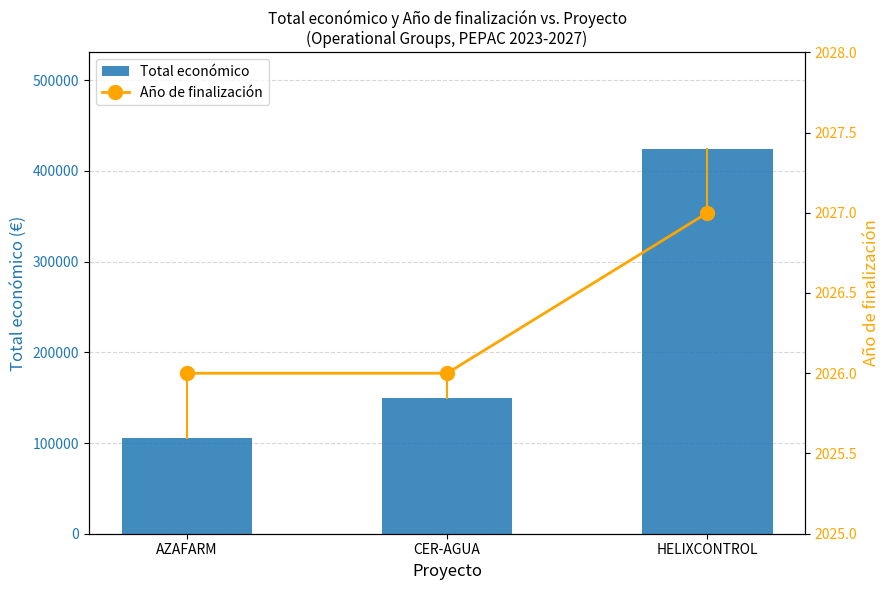

At which category does the chart reach its peak across all series?

HELIXCONTROL